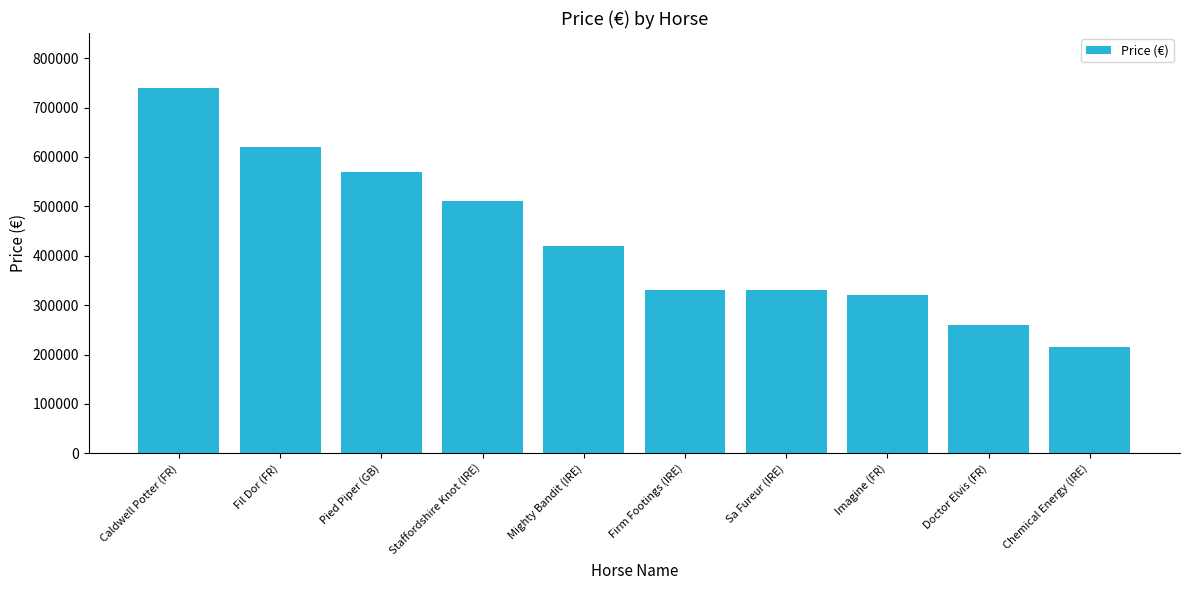

What is the label of the 7th bar from the left?

Sa Fureur (IRE)